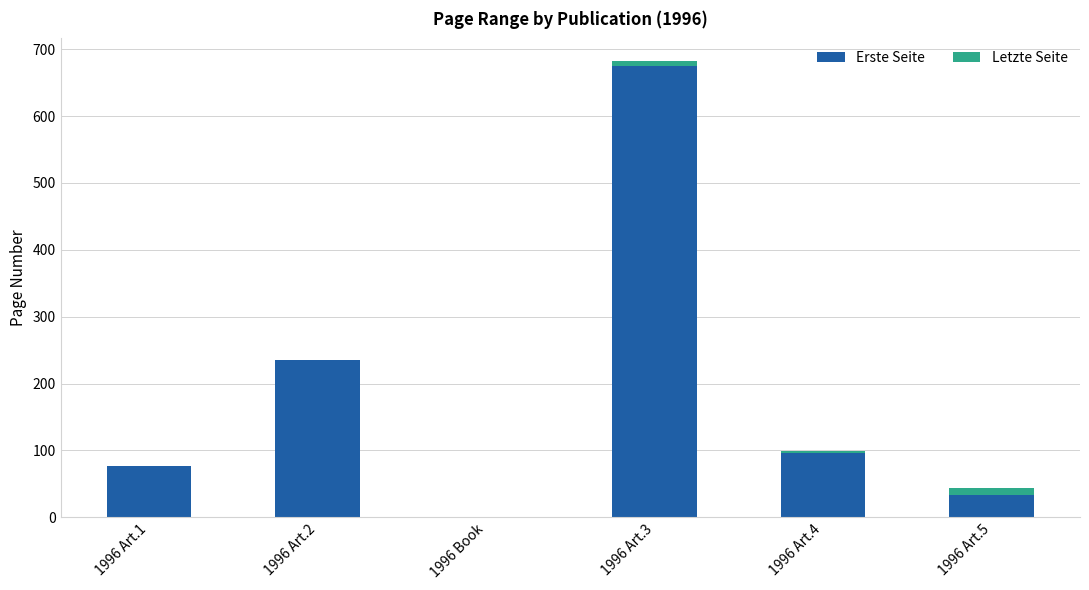

What is the sum of all Erste Seite values?

1116